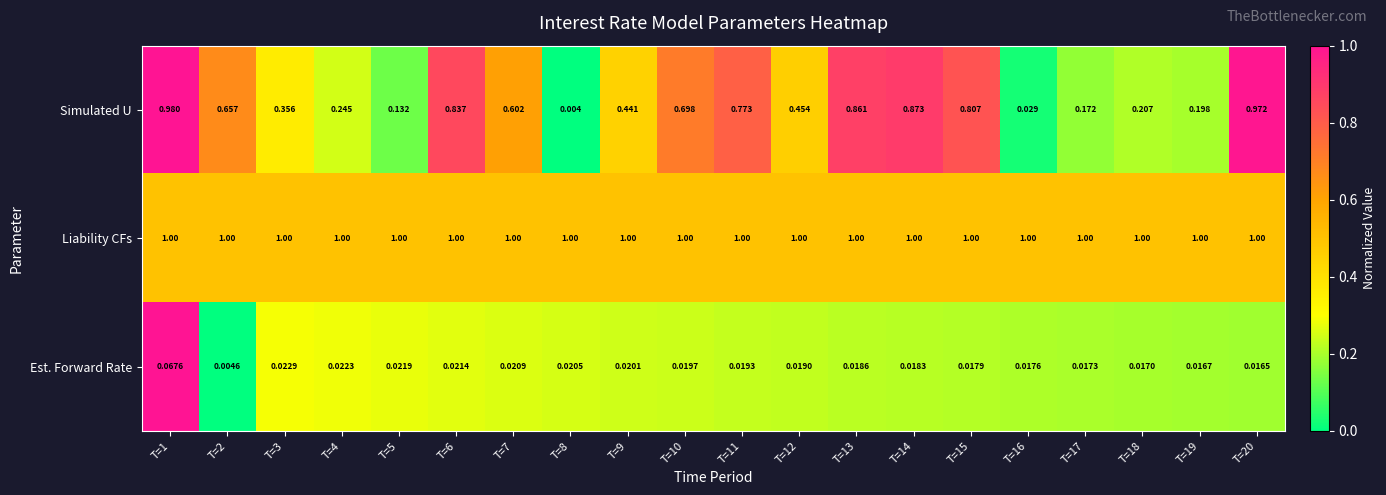

What is the total value across all series at T=8?

1.0